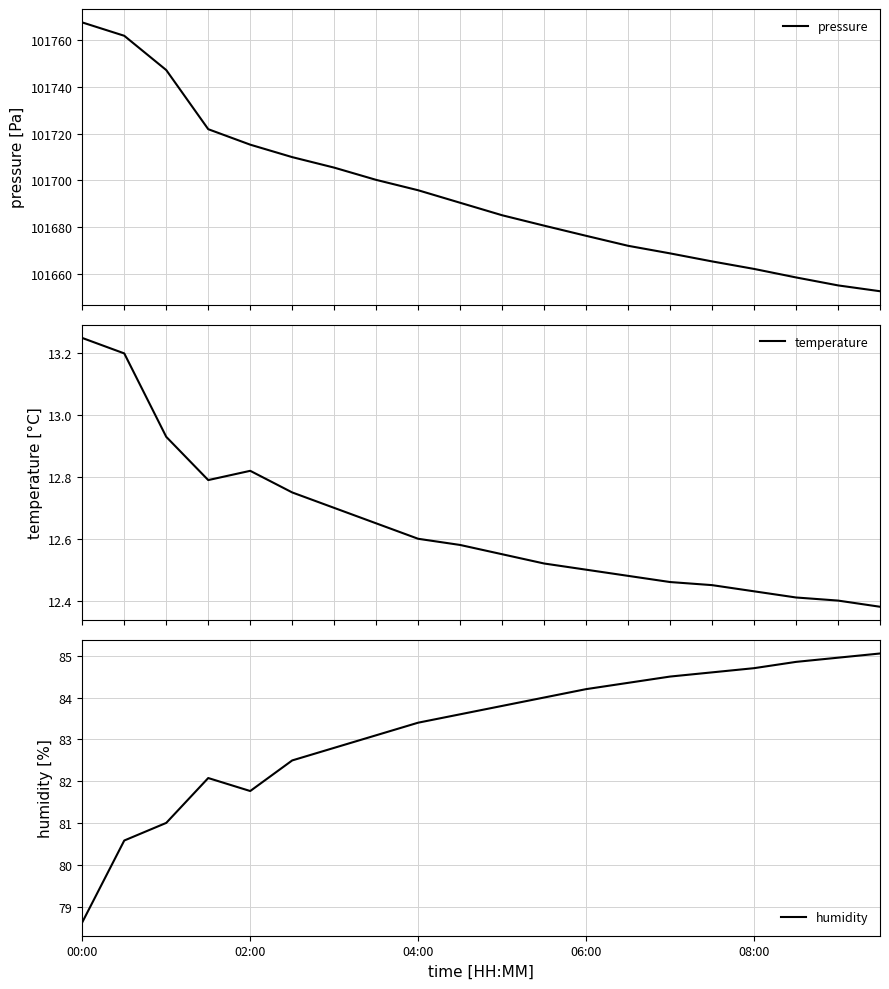

What is the lowest value of the pressure series?

101652.5